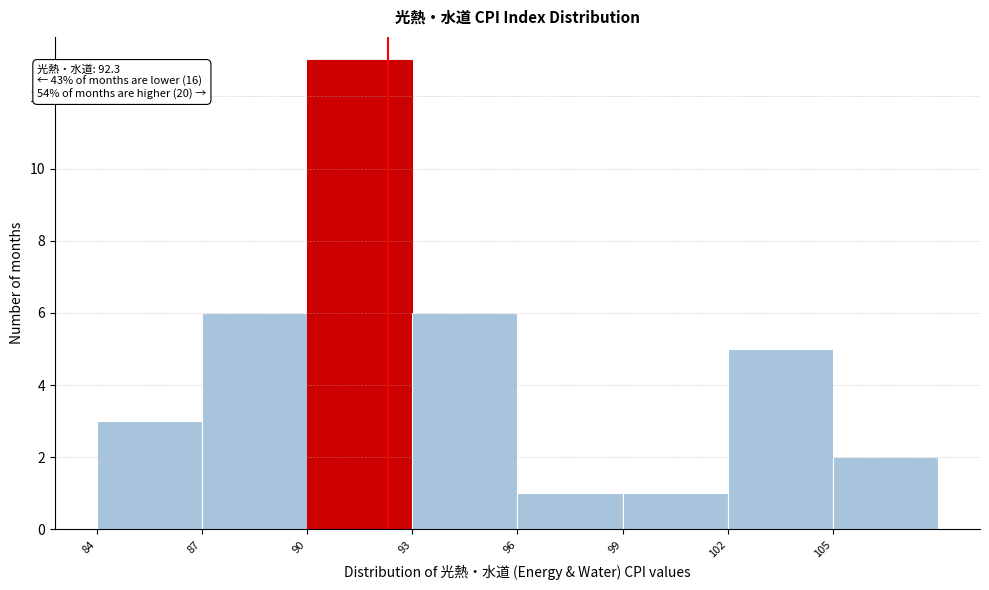

Over which range of the x-axis is the bar tallest?

90 to 93